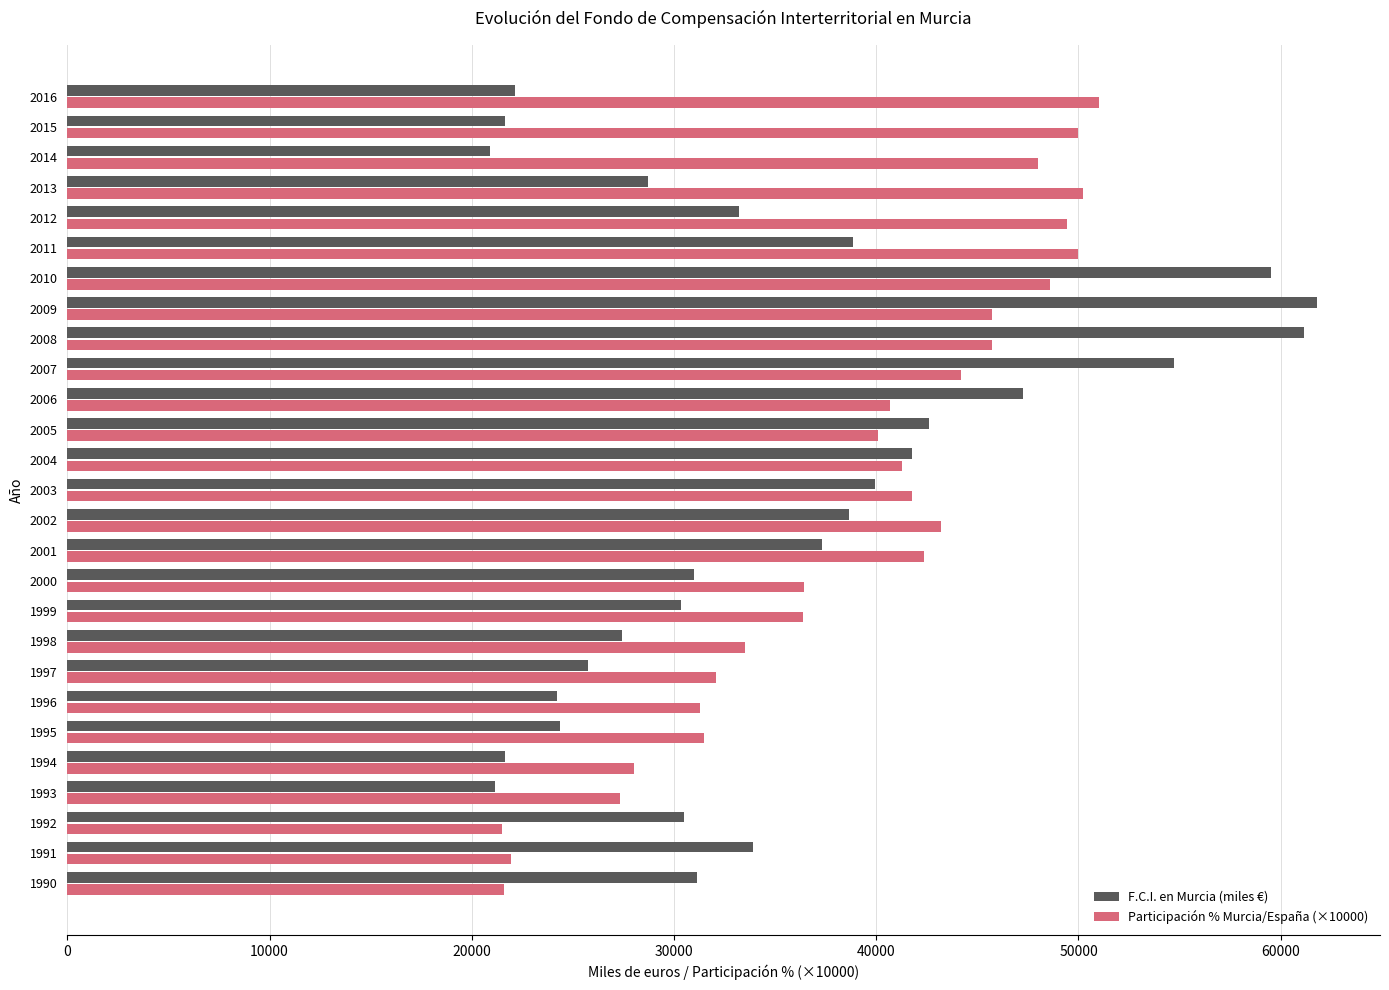

At how many categories does at least one series exceed 38322?

16